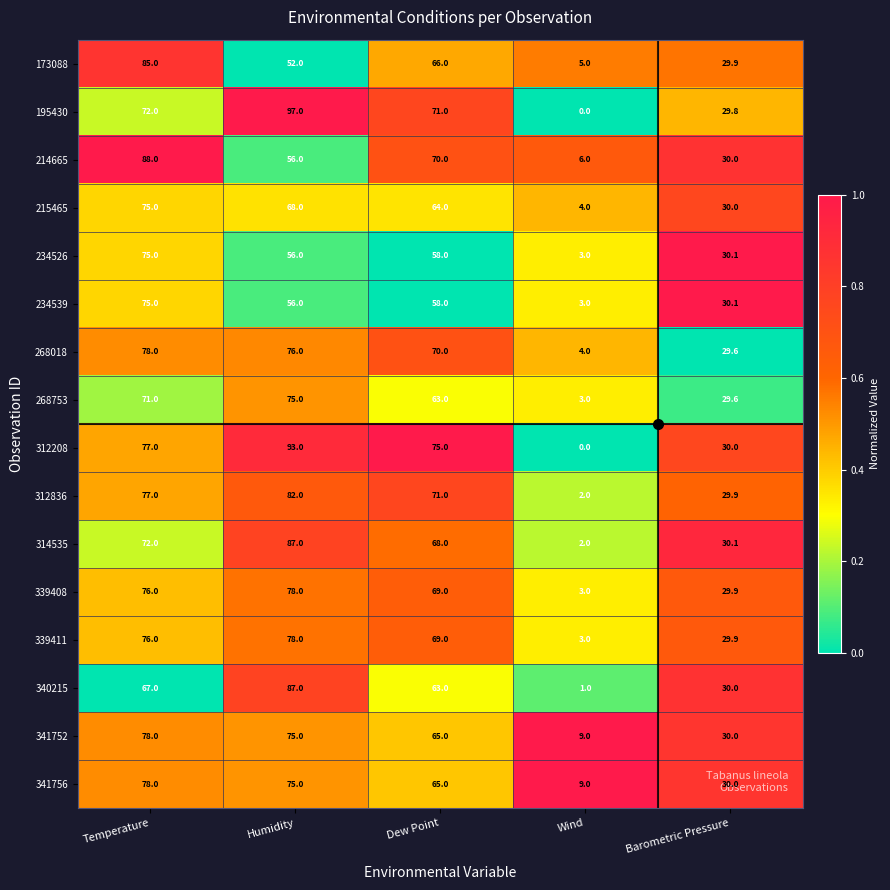

Rank the categories by 312836 value from highest to lowest.

Humidity, Temperature, Dew Point, Barometric Pressure, Wind